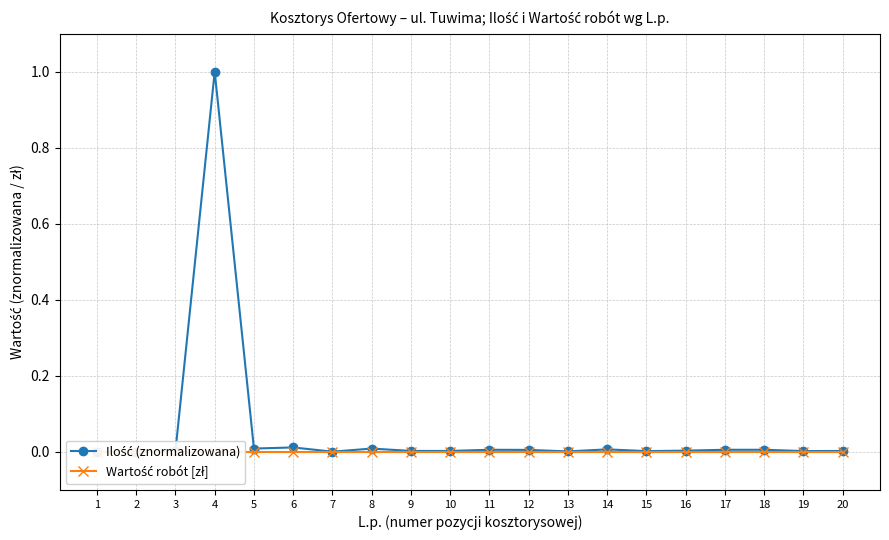

Reading right to left, list all the values displayed in this chart.

Ilość (znormalizowana): 0.0	0.0	0.0	0.0	0.0	0.0	0.0	0.0	0.0	0.0	0.0	0.0	0.0	0.0	0.0	0.0	1.0	0.0	0.0	0.0
Wartość robót [zł]: 0.0	0.0	0.0	0.0	0.0	0.0	0.0	0.0	0.0	0.0	0.0	0.0	0.0	0.0	0.0	0.0	0.0	0.0	0.0	0.0